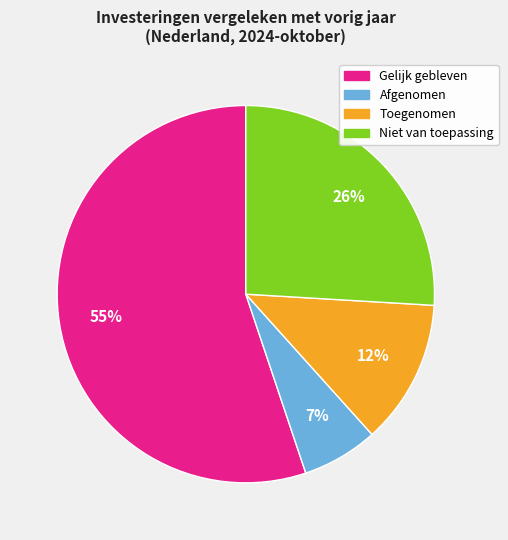

Which has a higher value, Gelijk gebleven or Niet van toepassing?

Gelijk gebleven